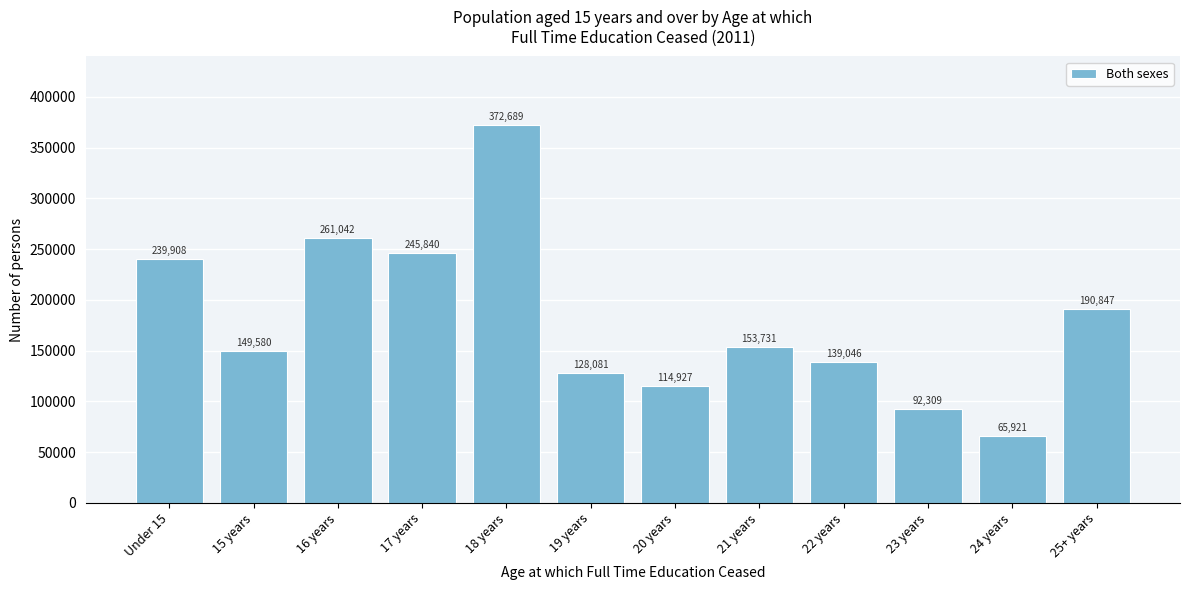

Reading left to right, transcribe all the data shown in this chart.

239908	149580	261042	245840	372689	128081	114927	153731	139046	92309	65921	190847